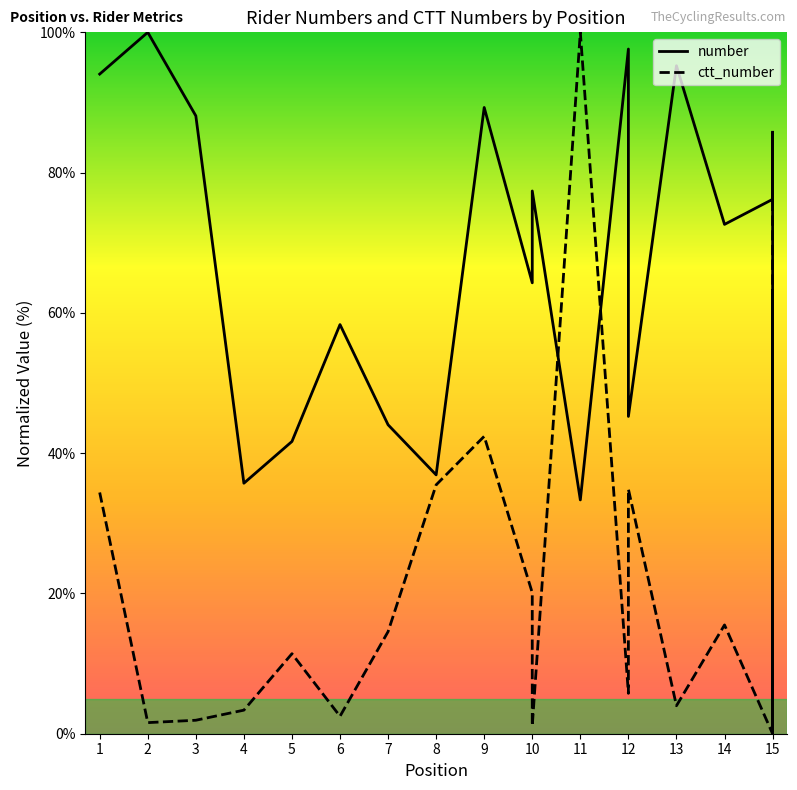

Rank the series by their average value, from lowest to highest.

ctt_number, number